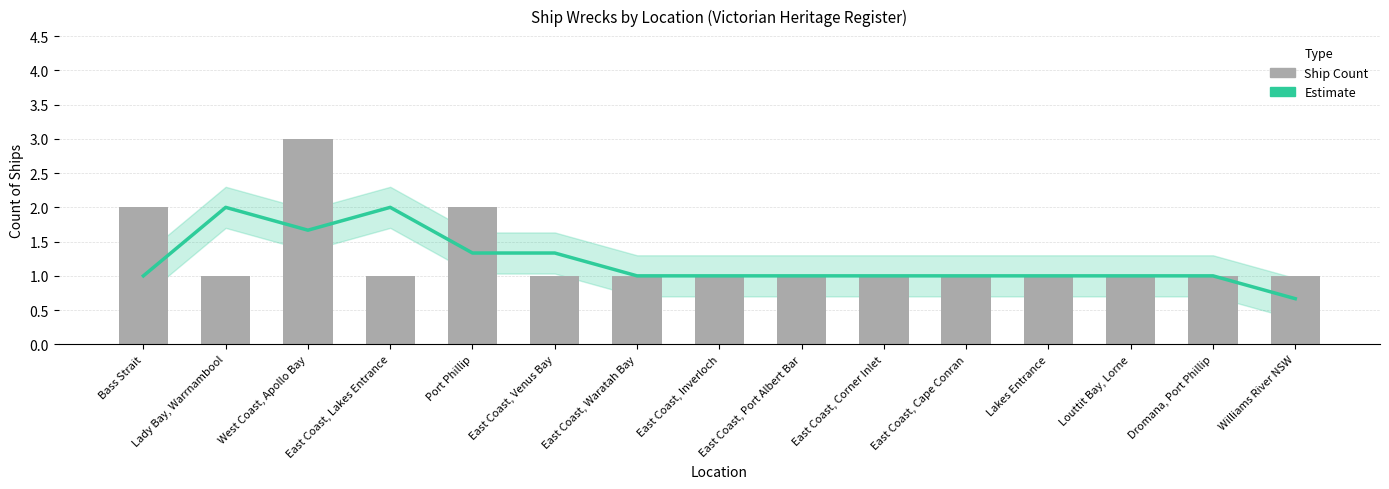

List the series in order of their overall mean, lowest first.

Estimate, Ship Count